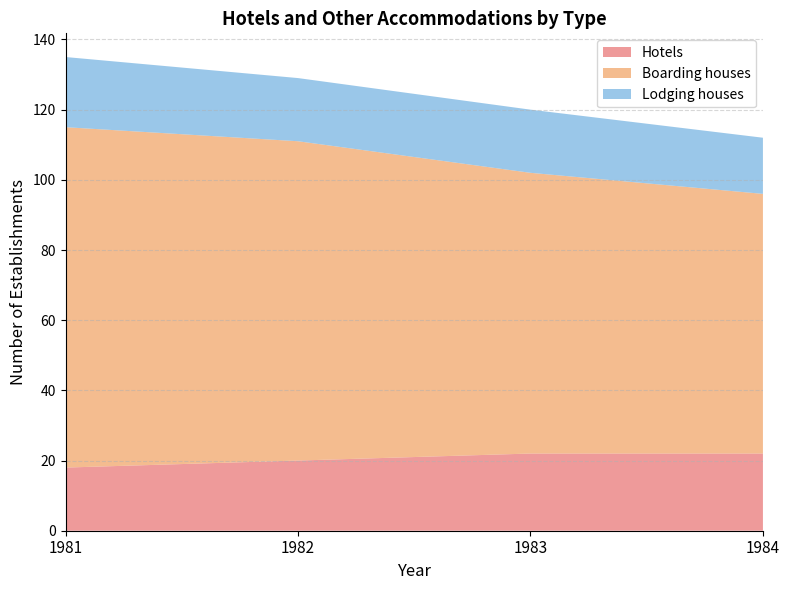

Reading right to left, what are all the values shown in this chart?

Hotels: 22	22	20	18
Boarding houses: 74	80	91	97
Lodging houses: 16	18	18	20